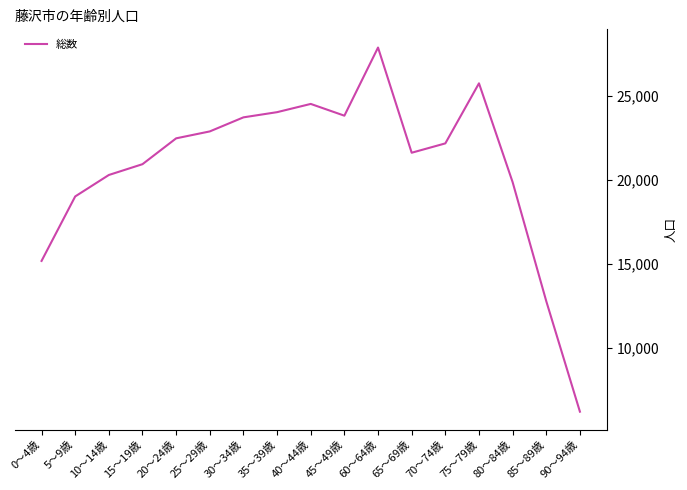

Is it true that the value at 20～24歳 is 7289?

False